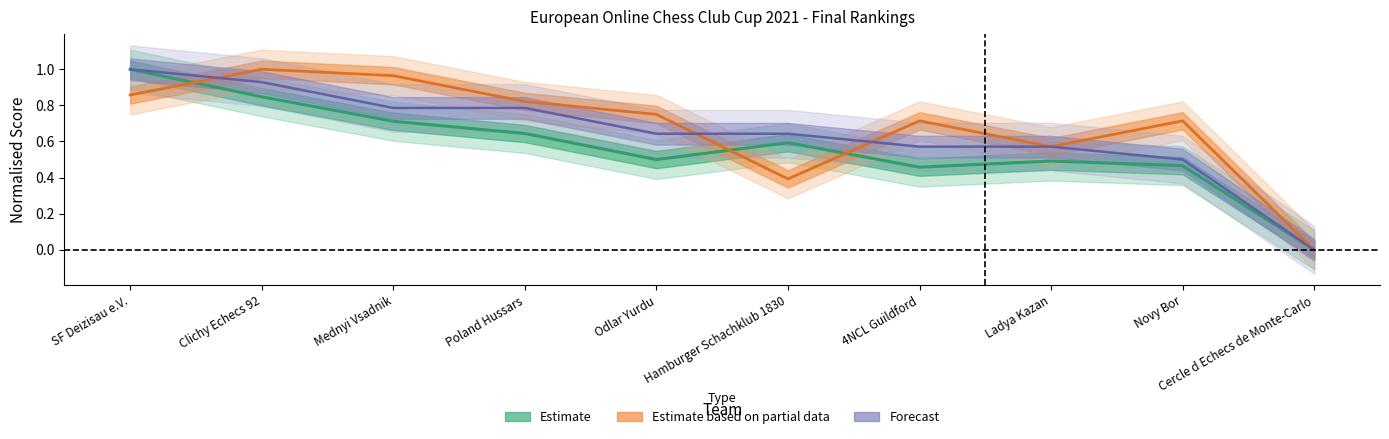

At which category does Estimate reach its first local valley?

Odlar Yurdu